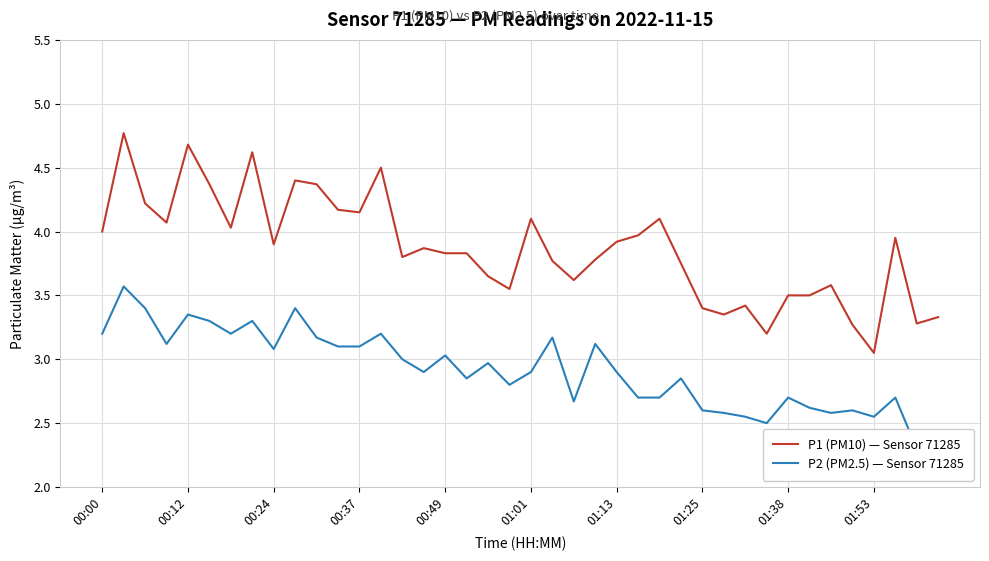

What is the difference between the maximum and second lowest values in the P1 (PM10) — Sensor 71285 series?

1.6